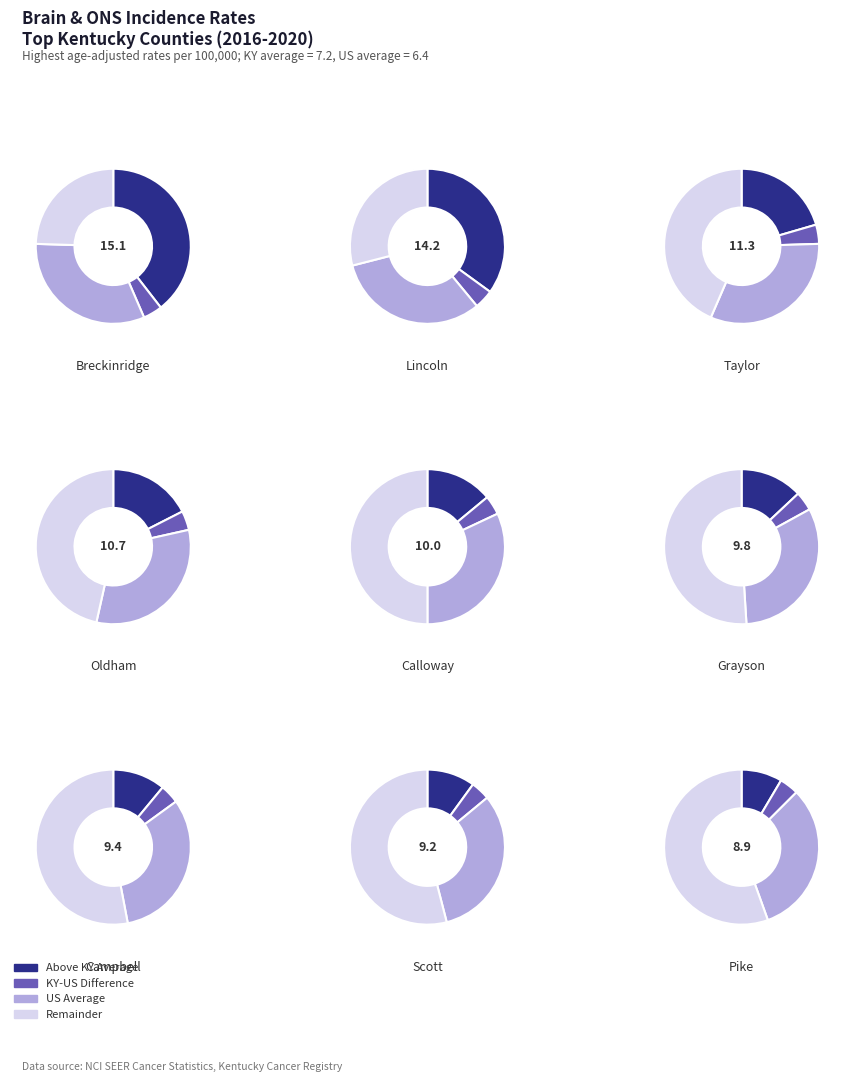

Does any single category account for the majority?

No